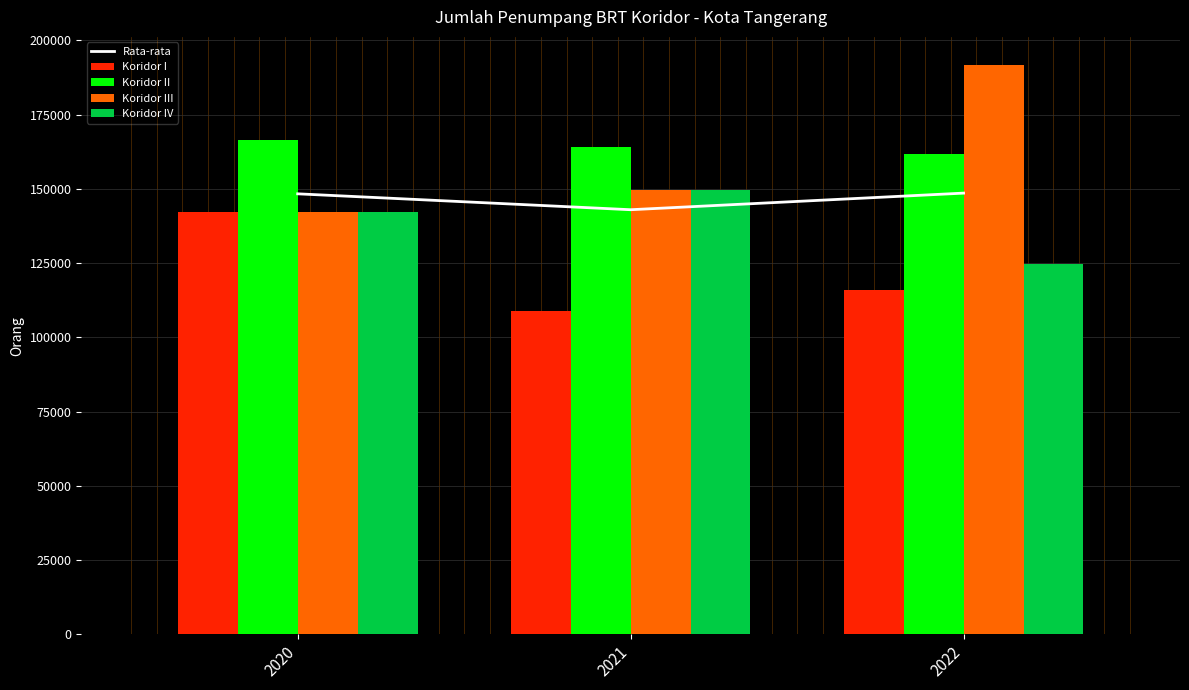

At which label is Koridor III closest to 166958?

2021